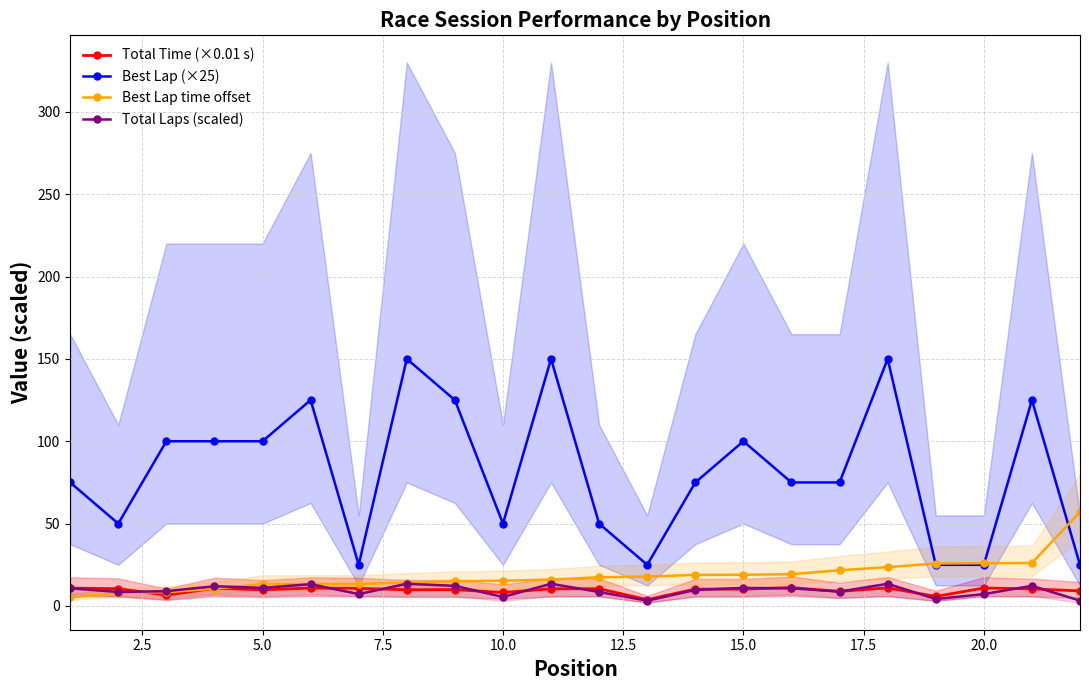

True or false: Best Lap (×25) has a value of 50.0 at 10.0.

True